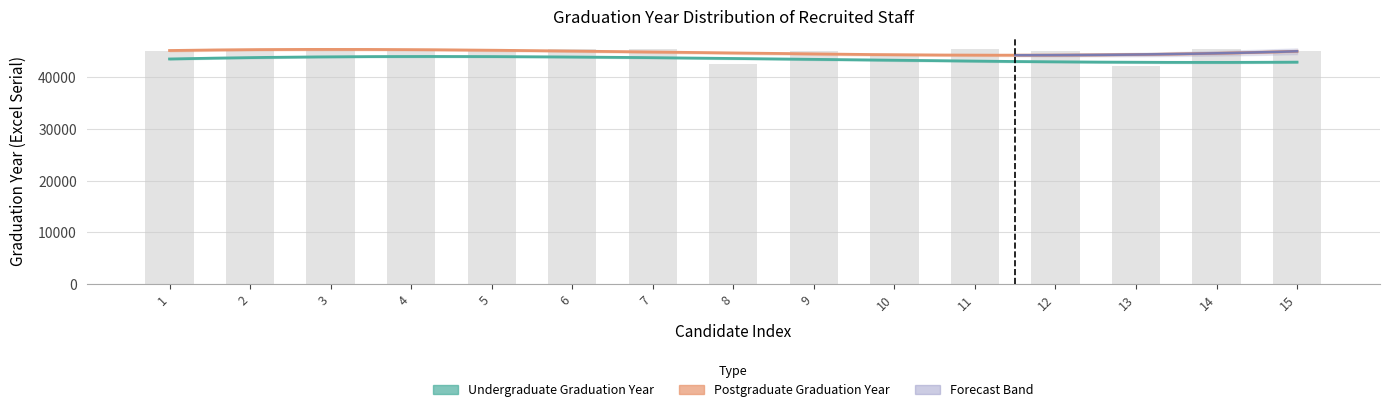

Reading left to right, list all the values displayed in this chart.

1=45078	2=45474	3=45444	4=45078	5=45474	6=45444	7=45444	8=42522	9=45078	10=44378	11=45474	12=45078	13=42156	14=45444	15=45078